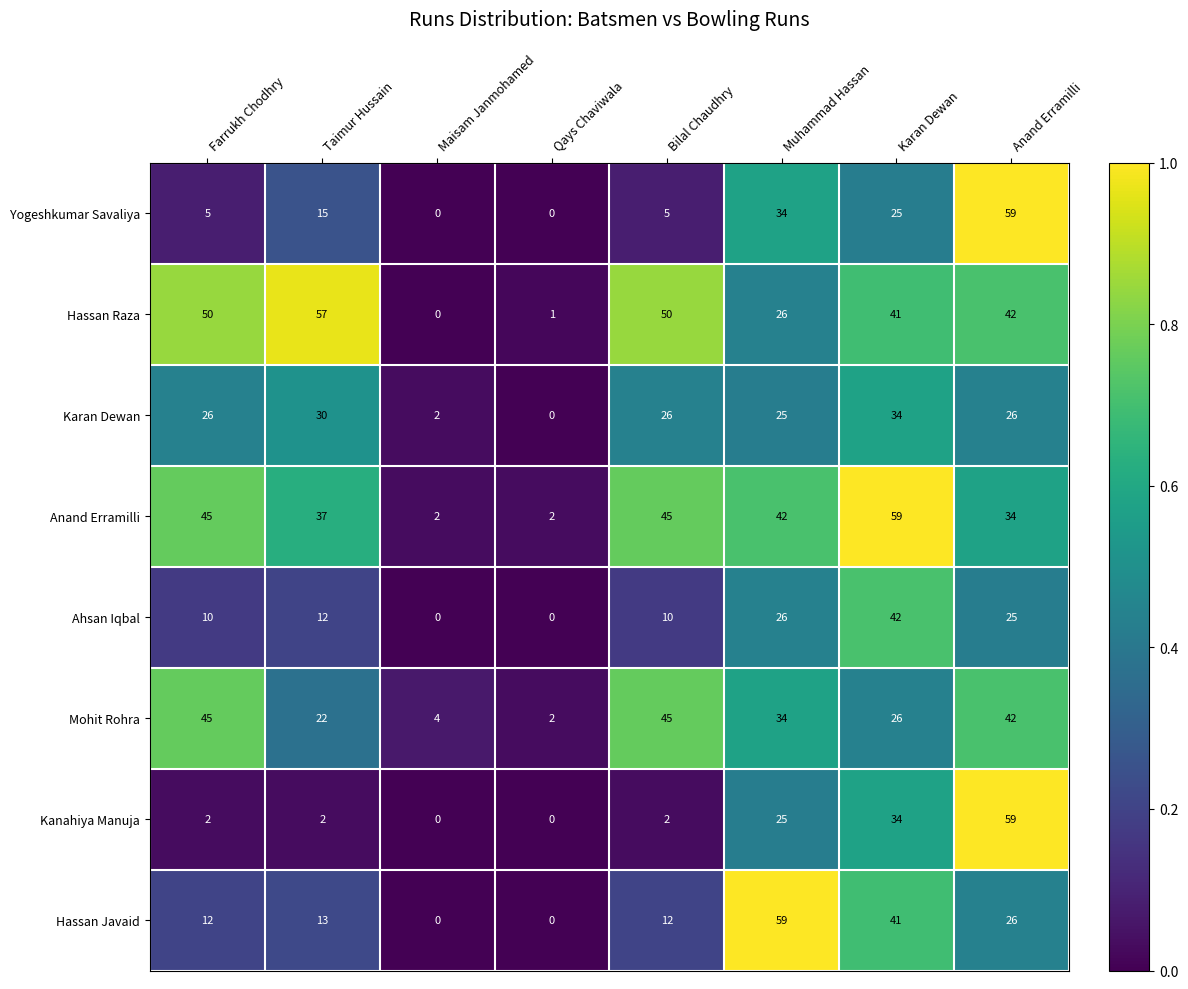

Is it true that Anand Erramilli equals 42 at Muhammad Hassan?

True